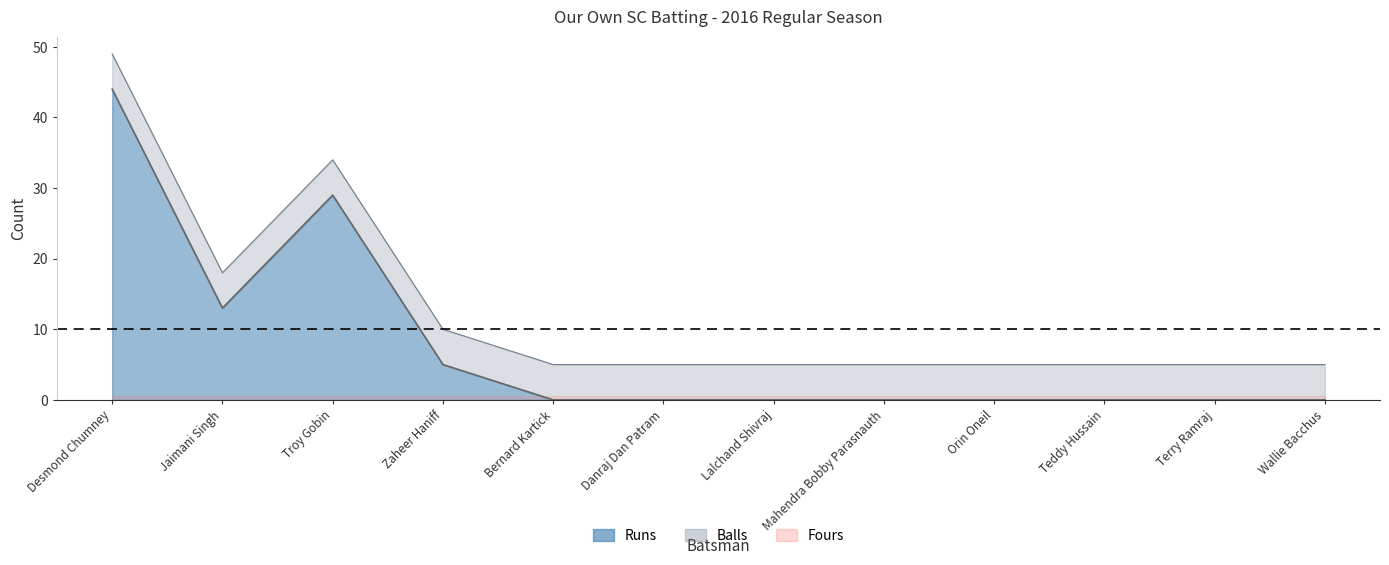

Between Danraj Dan Patram and Bernard Kartick, which is larger?

Danraj Dan Patram